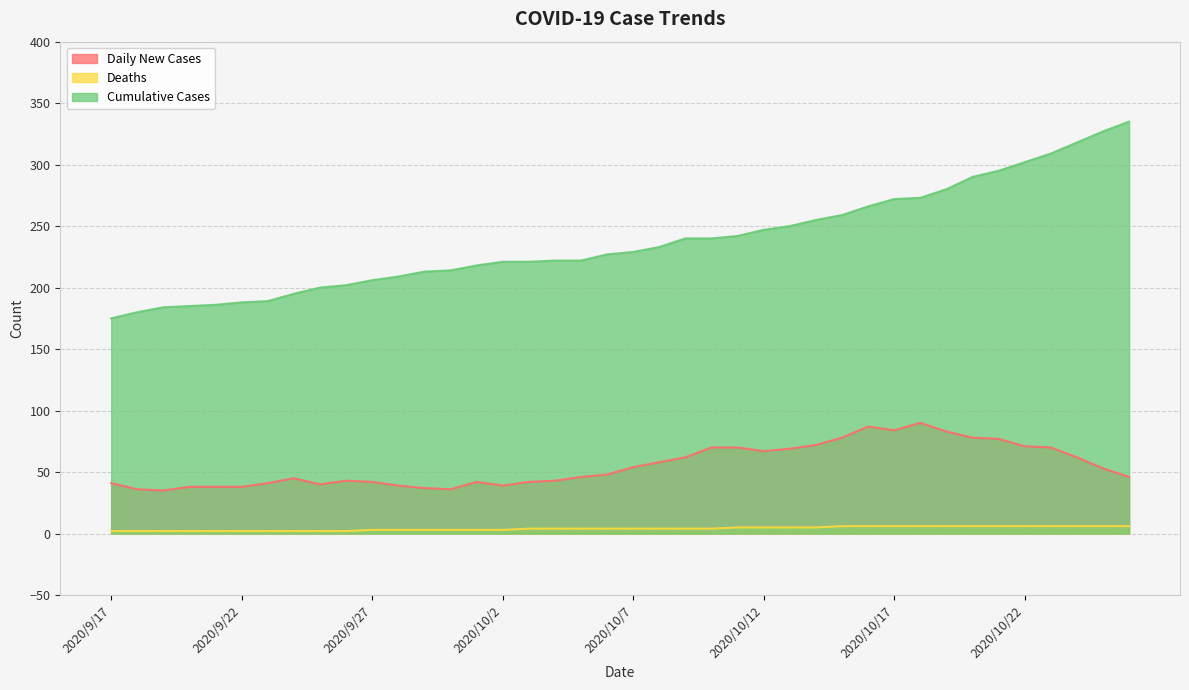

Reading right to left, list all the values displayed in this chart.

Daily New Cases: 2020/10/26=46	2020/10/25=53	2020/10/24=62	2020/10/23=70	2020/10/22=71	2020/10/21=77	2020/10/20=78	2020/10/19=83	2020/10/18=90	2020/10/17=84	2020/10/16=87	2020/10/15=78	2020/10/14=72	2020/10/13=69	2020/10/12=67	2020/10/11=70	2020/10/10=70	2020/10/9=62	2020/10/8=58	2020/10/7=54	2020/10/6=48	2020/10/5=46	2020/10/4=43	2020/10/3=42	2020/10/2=39	2020/10/1=42	2020/9/30=36	2020/9/29=37	2020/9/28=39	2020/9/27=42	2020/9/26=43	2020/9/25=40	2020/9/24=45	2020/9/23=41	2020/9/22=38	2020/9/21=38	2020/9/20=38	2020/9/19=35	2020/9/18=36	2020/9/17=41
Deaths: 2020/10/26=6	2020/10/25=6	2020/10/24=6	2020/10/23=6	2020/10/22=6	2020/10/21=6	2020/10/20=6	2020/10/19=6	2020/10/18=6	2020/10/17=6	2020/10/16=6	2020/10/15=6	2020/10/14=5	2020/10/13=5	2020/10/12=5	2020/10/11=5	2020/10/10=4	2020/10/9=4	2020/10/8=4	2020/10/7=4	2020/10/6=4	2020/10/5=4	2020/10/4=4	2020/10/3=4	2020/10/2=3	2020/10/1=3	2020/9/30=3	2020/9/29=3	2020/9/28=3	2020/9/27=3	2020/9/26=2	2020/9/25=2	2020/9/24=2	2020/9/23=2	2020/9/22=2	2020/9/21=2	2020/9/20=2	2020/9/19=2	2020/9/18=2	2020/9/17=2
Cumulative Cases: 2020/10/26=335	2020/10/25=327	2020/10/24=318	2020/10/23=309	2020/10/22=302	2020/10/21=295	2020/10/20=290	2020/10/19=280	2020/10/18=273	2020/10/17=272	2020/10/16=266	2020/10/15=259	2020/10/14=255	2020/10/13=250	2020/10/12=247	2020/10/11=242	2020/10/10=240	2020/10/9=240	2020/10/8=233	2020/10/7=229	2020/10/6=227	2020/10/5=222	2020/10/4=222	2020/10/3=221	2020/10/2=221	2020/10/1=218	2020/9/30=214	2020/9/29=213	2020/9/28=209	2020/9/27=206	2020/9/26=202	2020/9/25=200	2020/9/24=195	2020/9/23=189	2020/9/22=188	2020/9/21=186	2020/9/20=185	2020/9/19=184	2020/9/18=180	2020/9/17=175